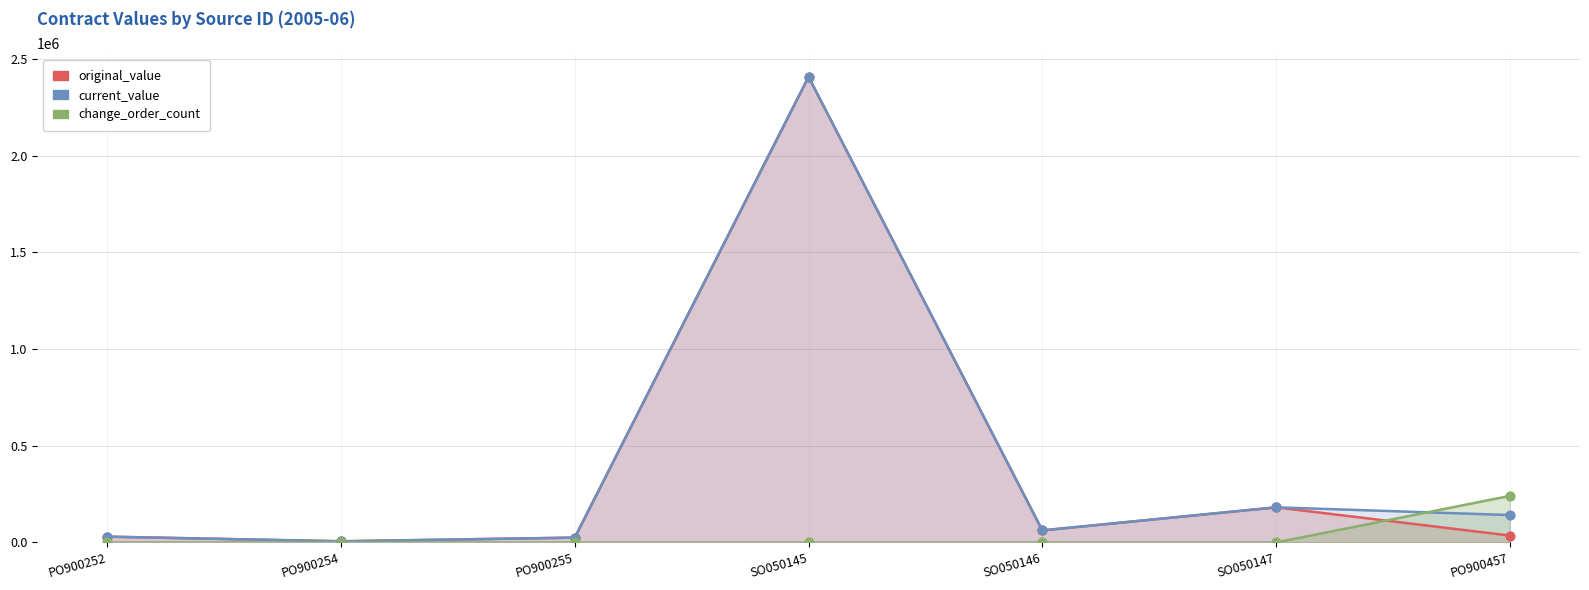

What are all the series names shown in the legend?

original_value, current_value, change_order_count